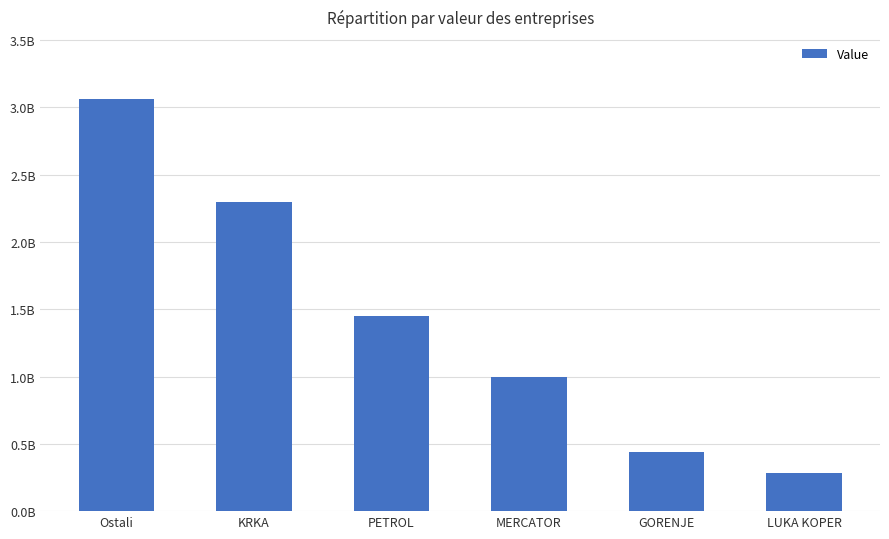

Does the chart contain any negative values?

No